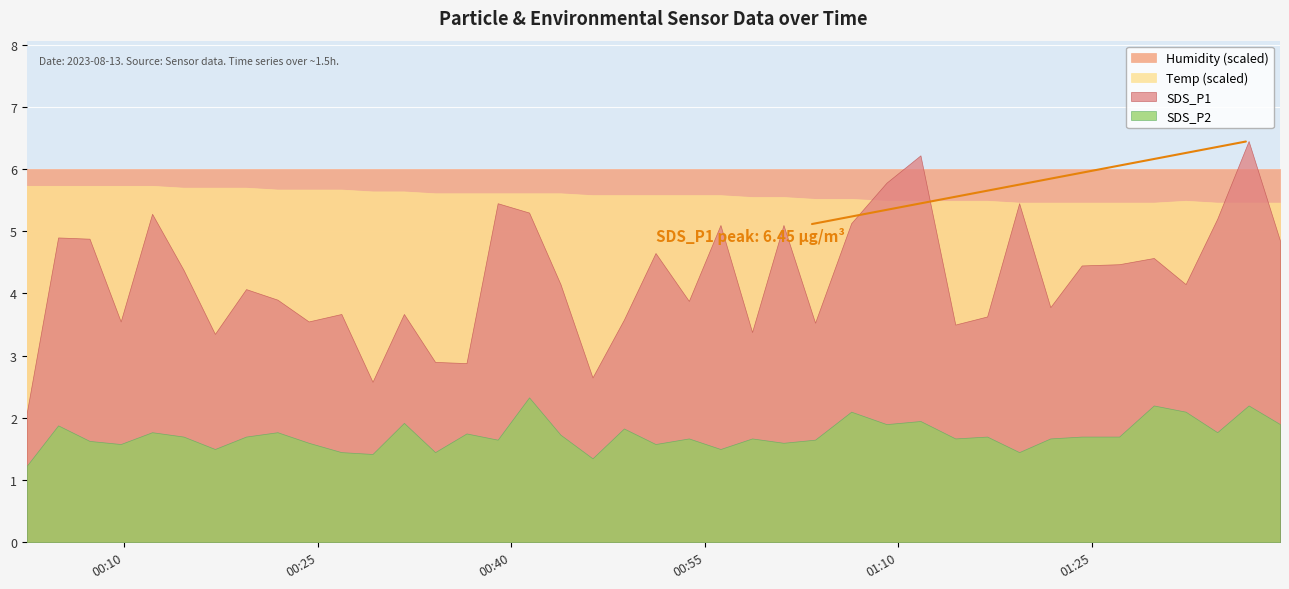

Which label corresponds to the smallest value in the chart?

2023/08/13 00:02:27